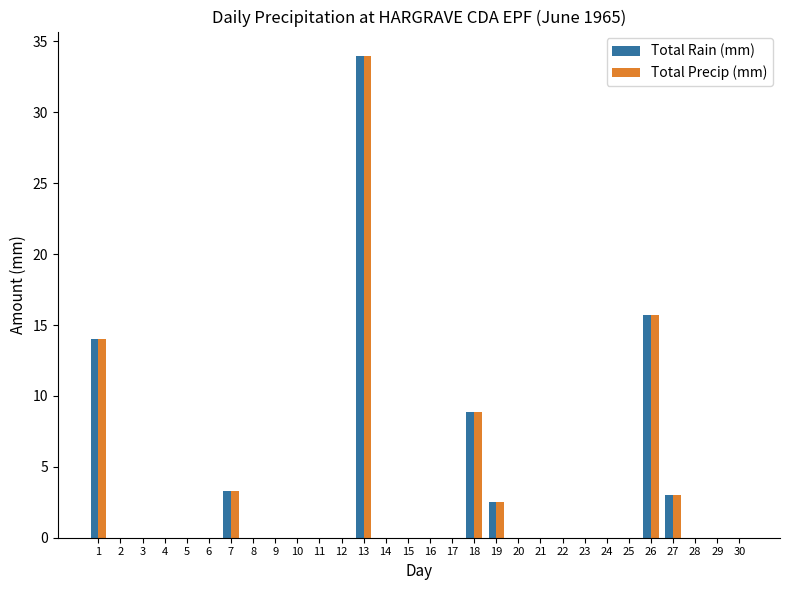

Count the number of data series in this chart.

2